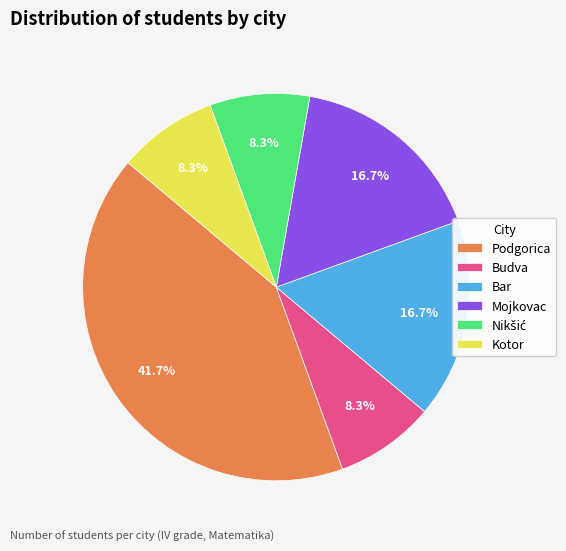

To the nearest percent, what percentage of the pie is Bar?

17%